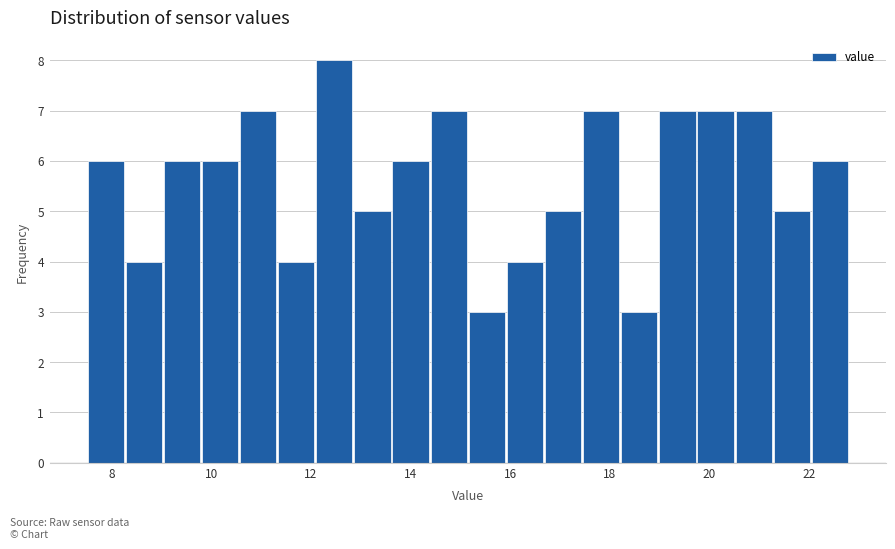

Around what value on the x-axis is the tallest bar? Give the approximate position of its centre, as read against the axis.

12.4